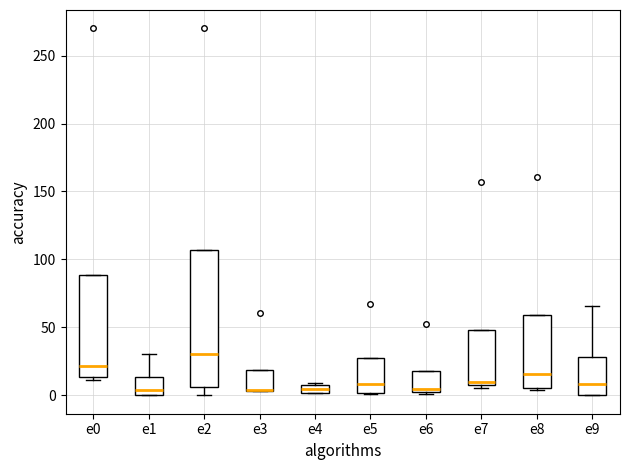

Which box is the tallest, from its lower edge to its upper edge?

e2